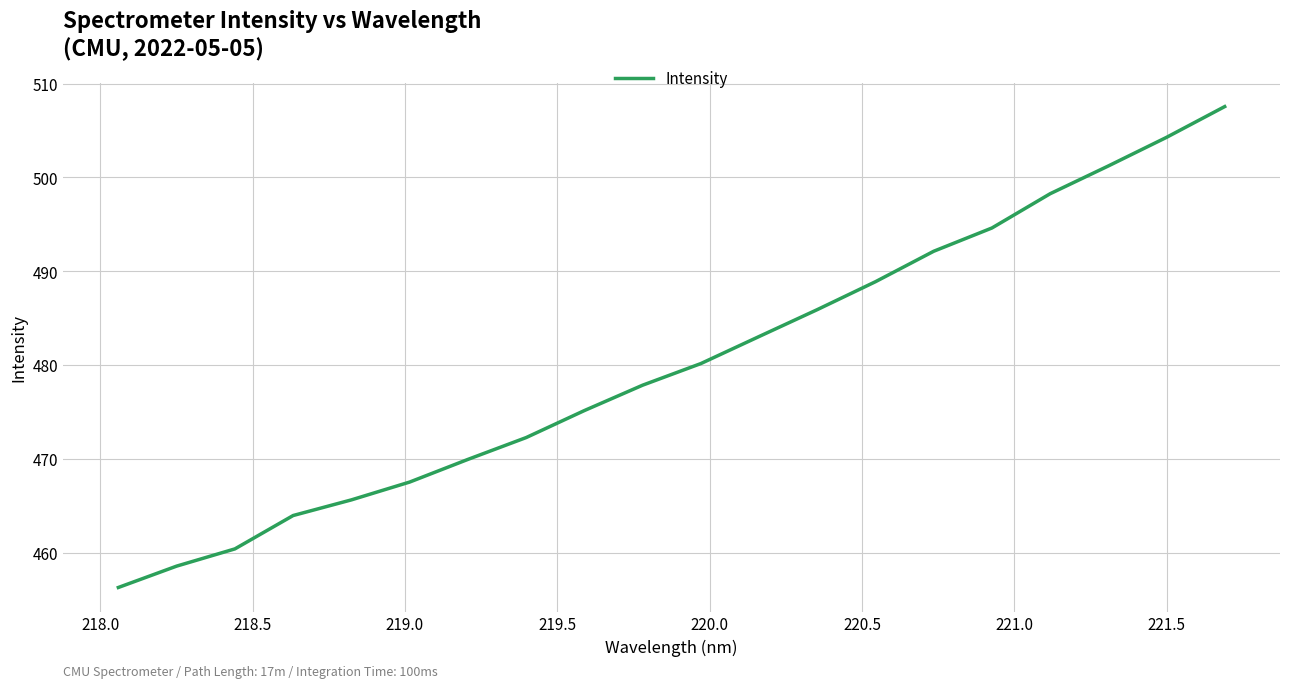

Is this an area chart (filled region under the line)?

No